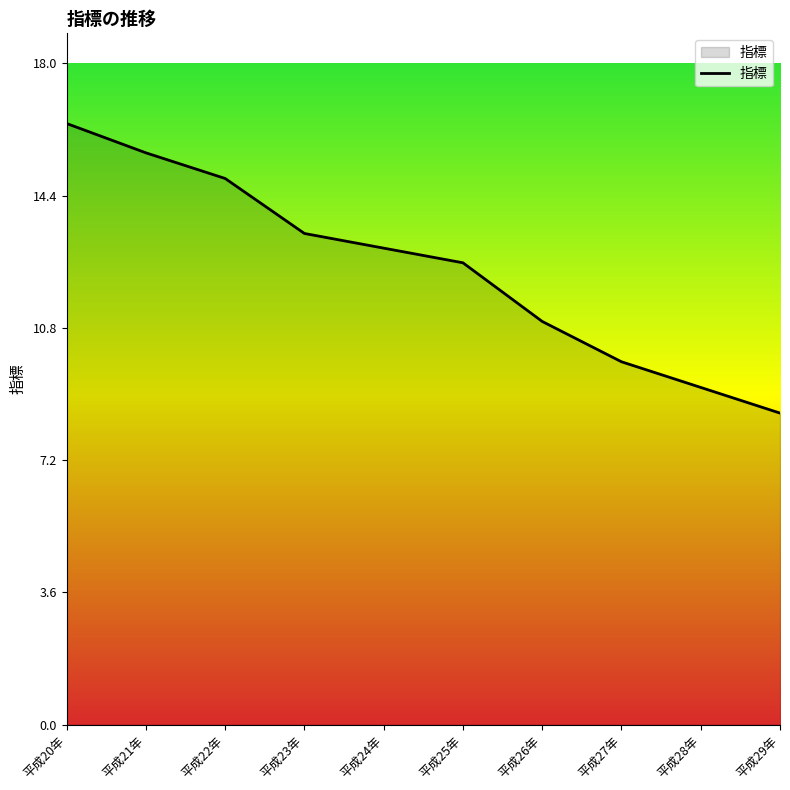

List the labels in order of value, largest first.

平成20年, 平成21年, 平成22年, 平成23年, 平成24年, 平成25年, 平成26年, 平成27年, 平成28年, 平成29年